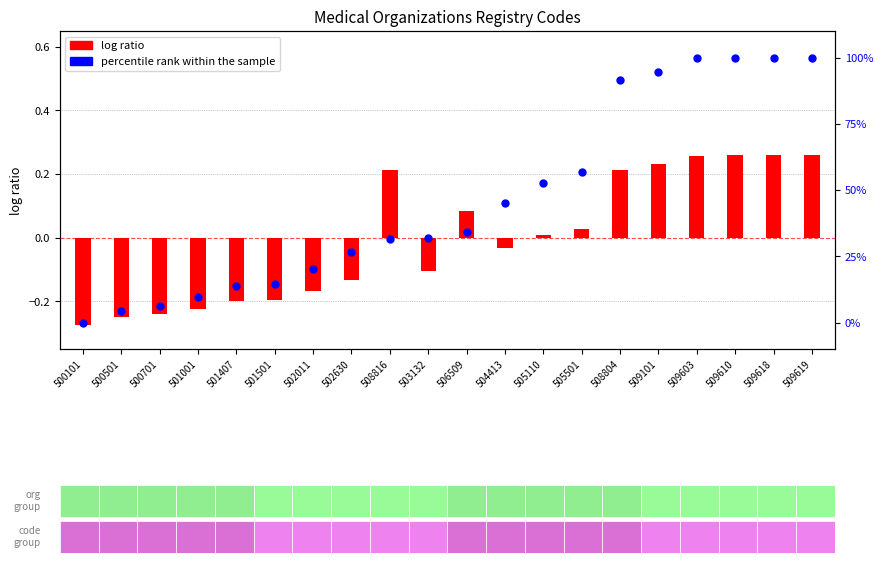

What are all the series names shown in the legend?

log ratio, percentile rank within the sample